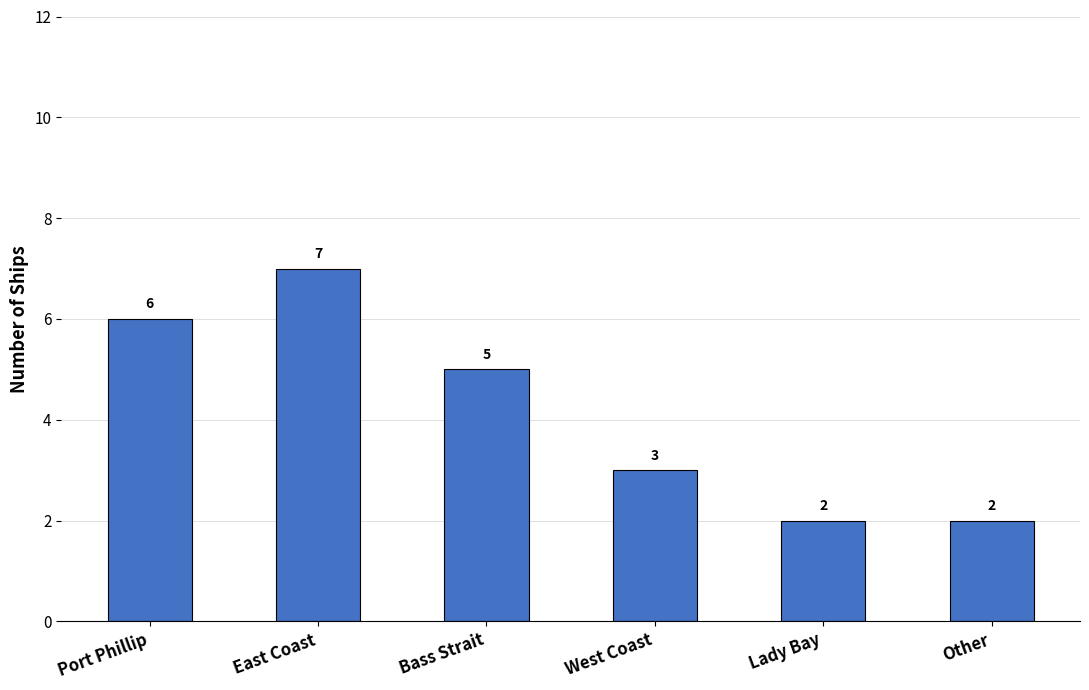

What is the value of the 6th bar from the left?

2